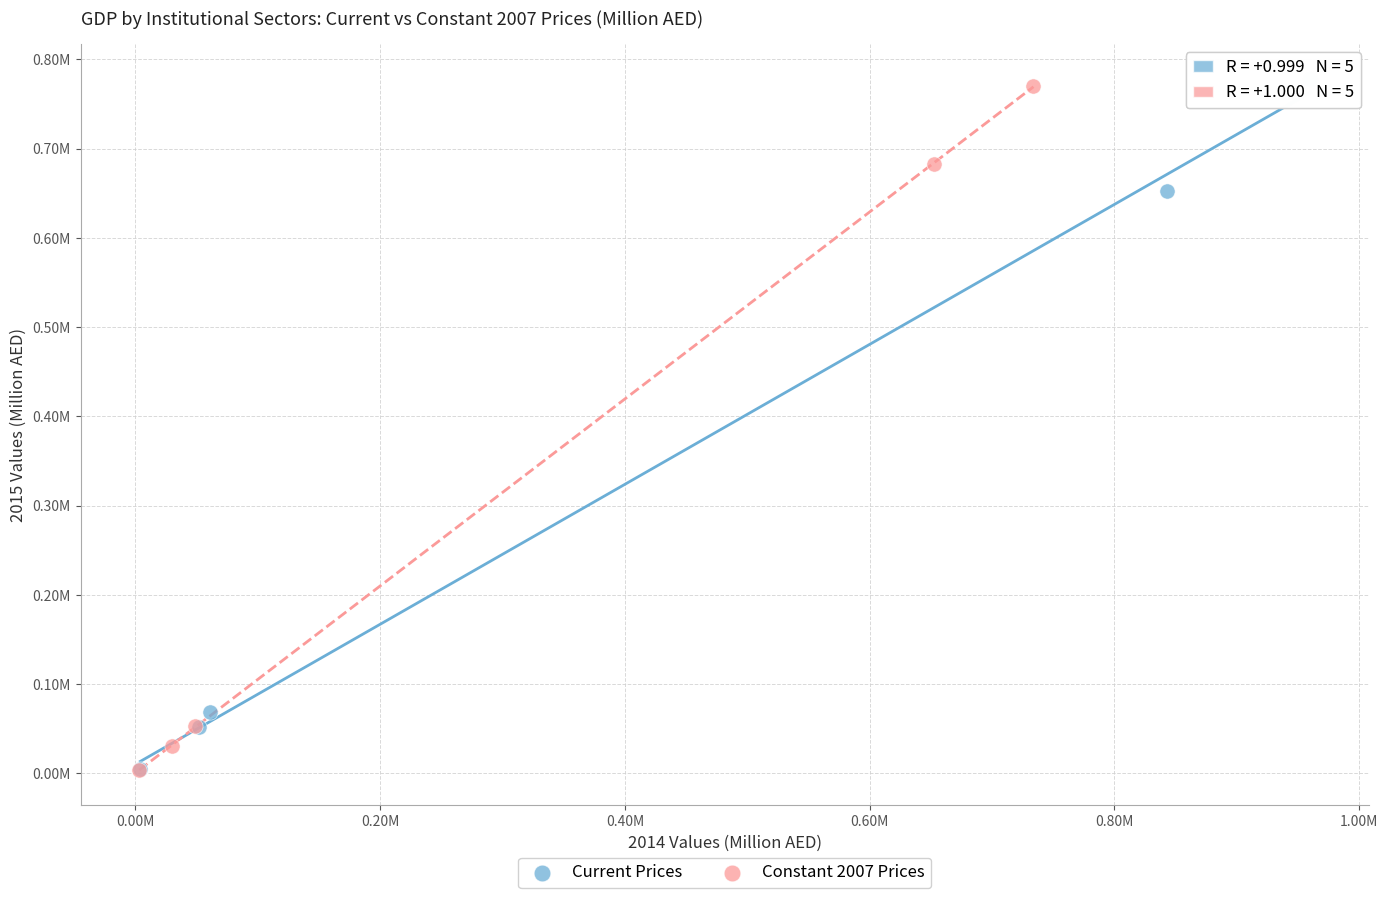

What are all the series names shown in the legend?

Current Prices, Constant 2007 Prices